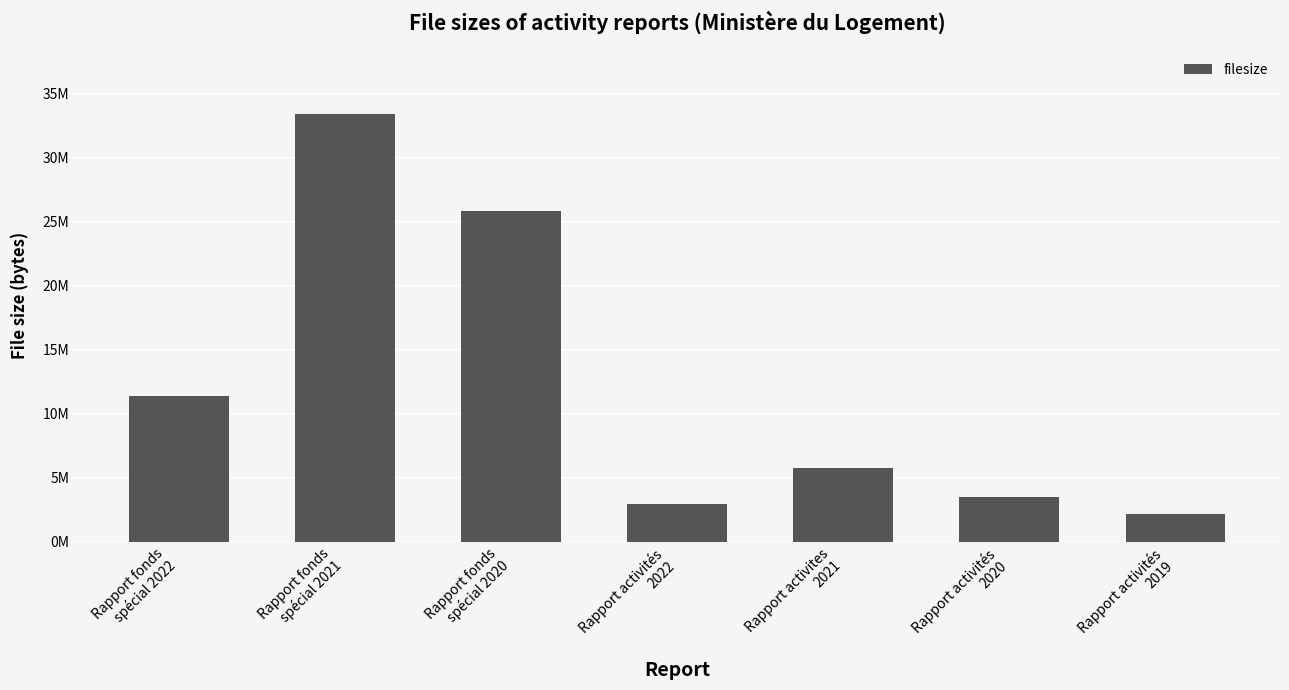

What is the value of the 5th bar from the left?

5720497